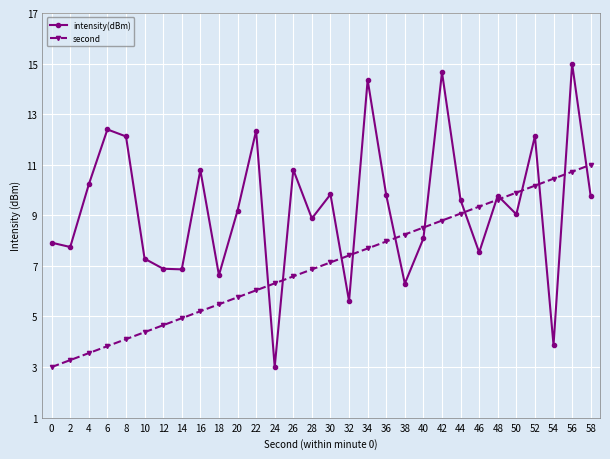

How many times do intensity(dBm) and second cross each other?

13